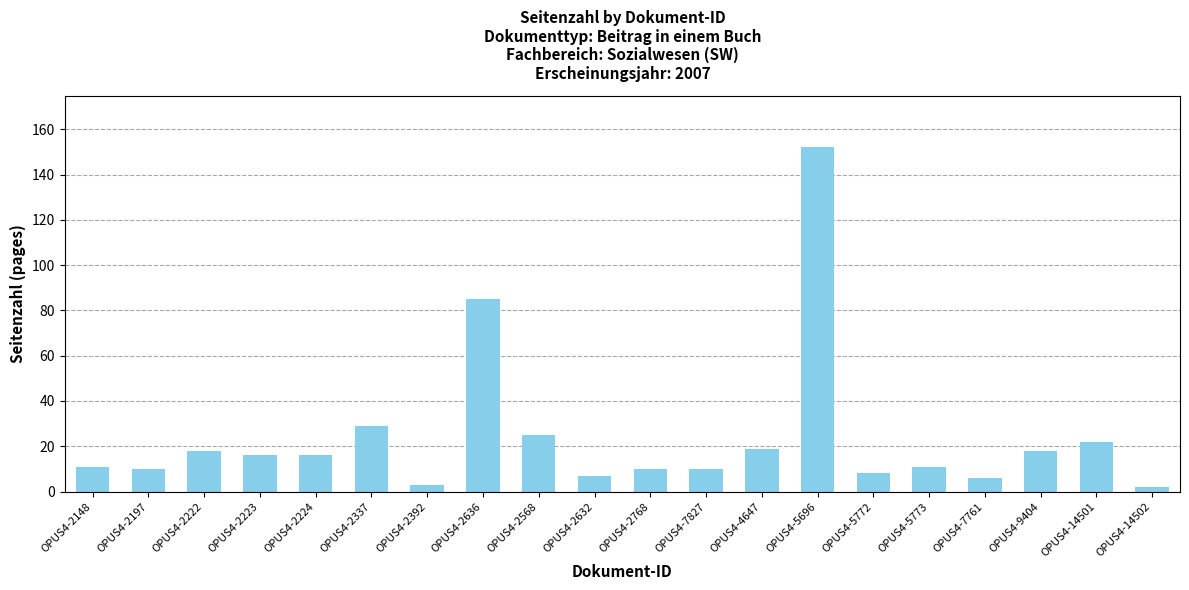

What position from the left is OPUS4-2392?

7